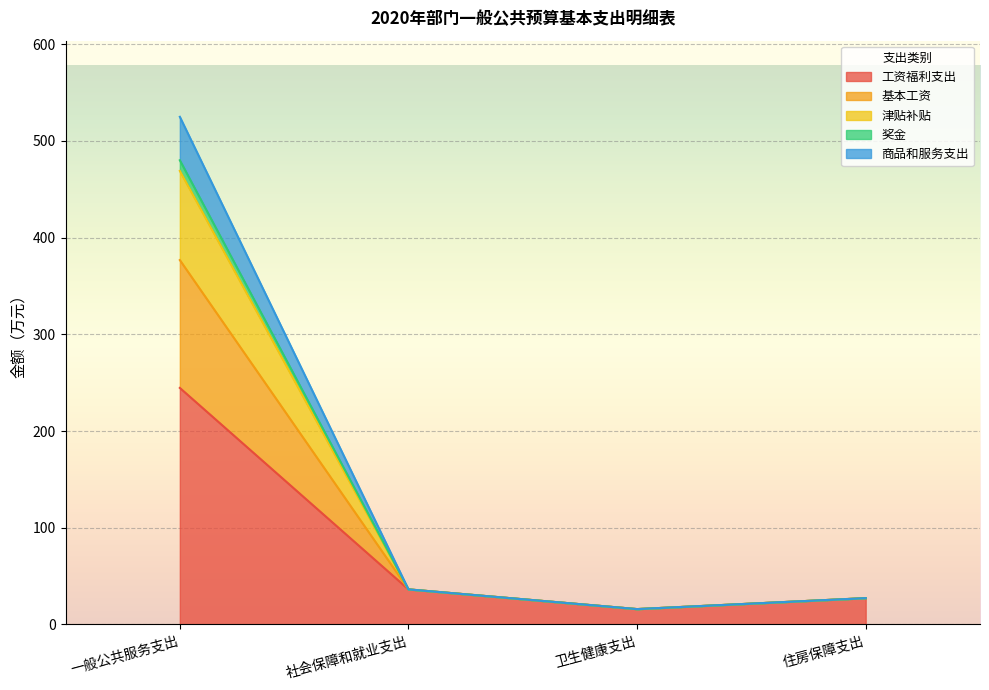

What is the smallest value displayed?

15.9